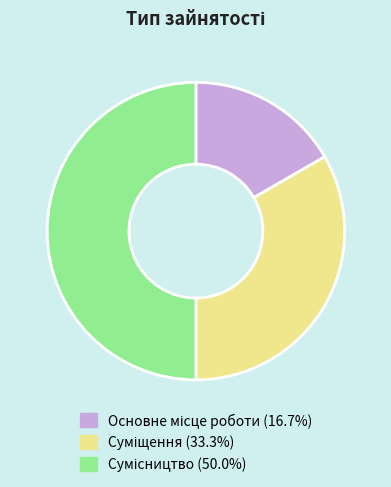

To the nearest percent, what is the average slice percentage?

33%